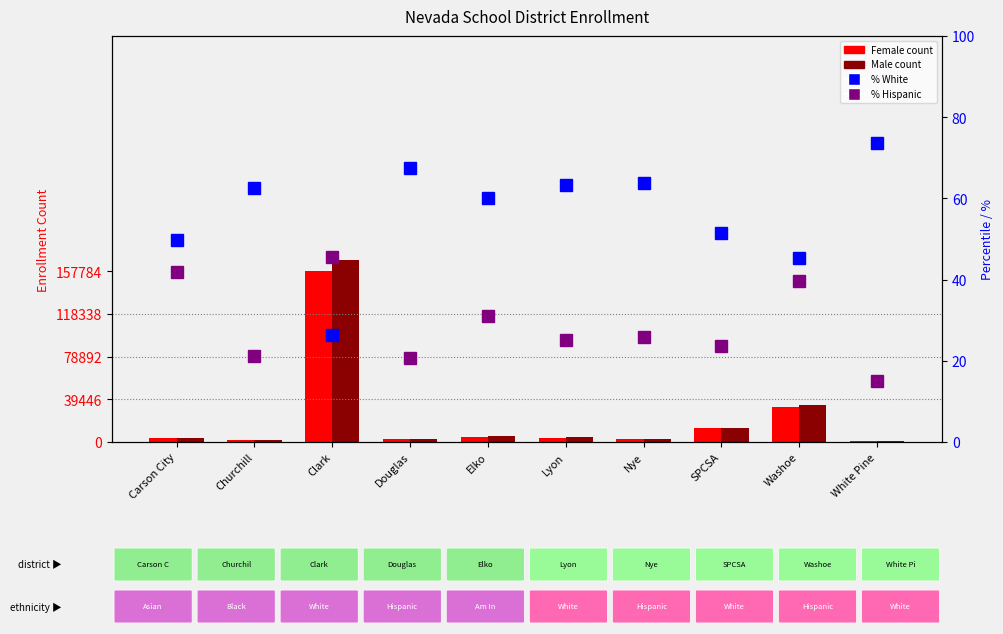

Rank the categories by % Hispanic value from lowest to highest.

White Pine, Douglas, Churchill, SPCSA, Lyon, Nye, Elko, Washoe, Carson City, Clark